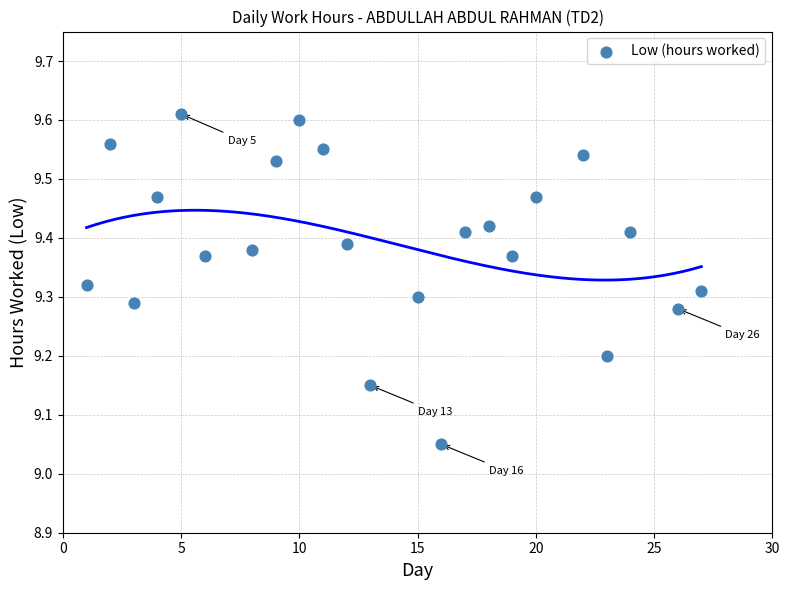

What is the range of X values (max minus min)?

26.0